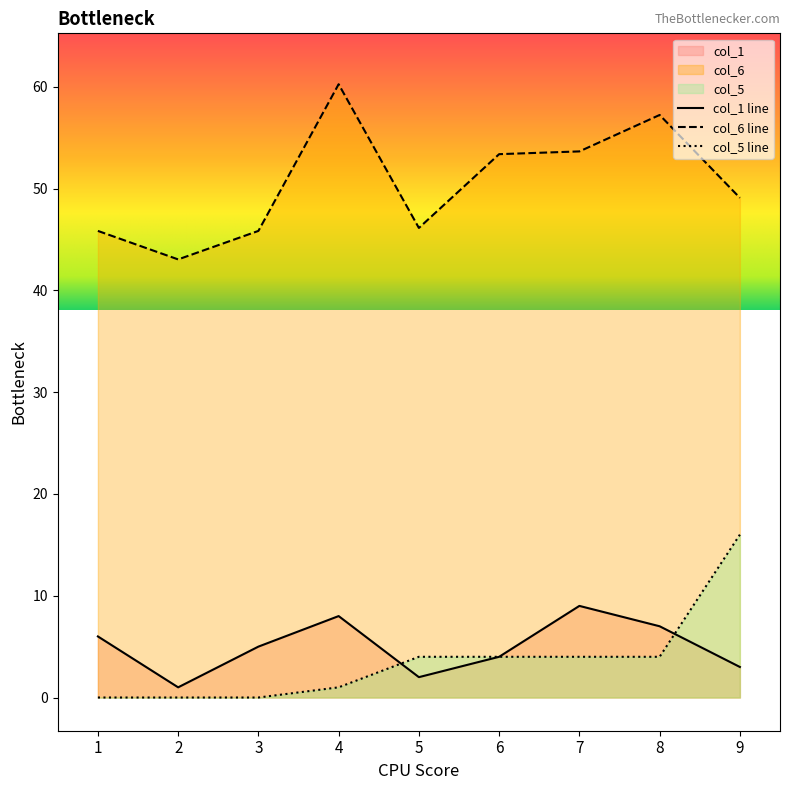

Reading left to right, list all the values displayed in this chart.

col_1: 1=6.0	2=1.0	3=5.0	4=8.0	5=2.0	6=4.0	7=9.0	8=7.0	9=3.0
col_6: 1=45.8	2=43.0	3=45.8	4=60.2	5=46.1	6=53.4	7=53.6	8=57.2	9=49.1
col_5: 1=0.0	2=0.0	3=0.0	4=1.0	5=4.0	6=4.0	7=4.0	8=4.0	9=16.0